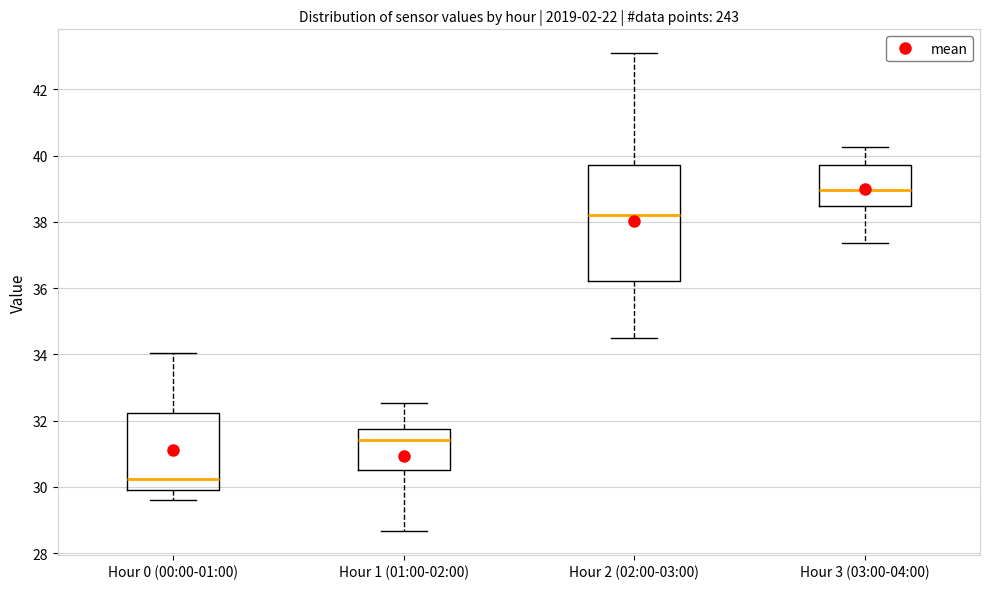

Reading left to right, transcribe this box plot: for each box, give where its median line is, the range the box spans, and where its two whiskers end, as read against the y-axis. The values are not printed on the chart, so give them approximately, as read against the axis.

Hour 0 (00:00-01:00): median 30.2, box 30.0 to 32.2, whiskers 29.6 to 34.0
Hour 1 (01:00-02:00): median 31.4, box 30.6 to 31.8, whiskers 28.6 to 32.6
Hour 2 (02:00-03:00): median 38.2, box 36.2 to 39.8, whiskers 34.6 to 43.0
Hour 3 (03:00-04:00): median 39.0, box 38.4 to 39.8, whiskers 37.4 to 40.2